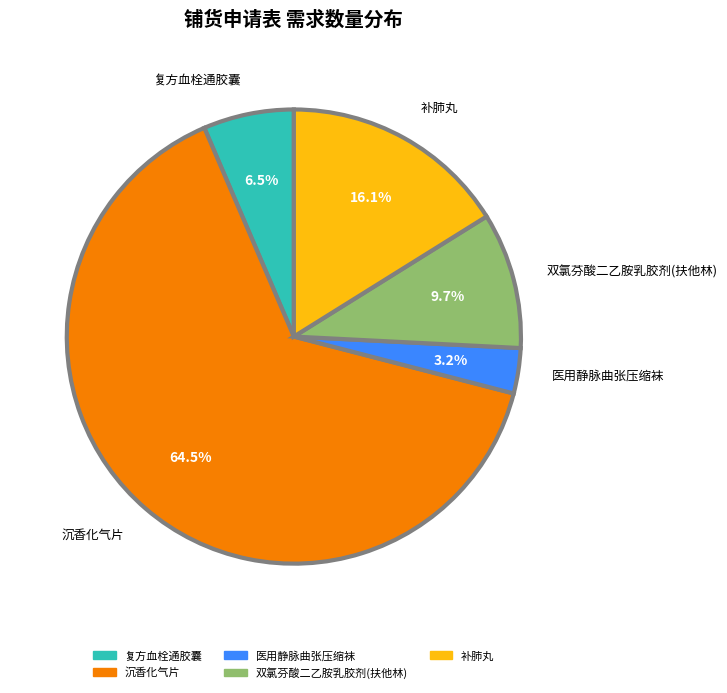

Which category accounts for the majority?

沉香化气片